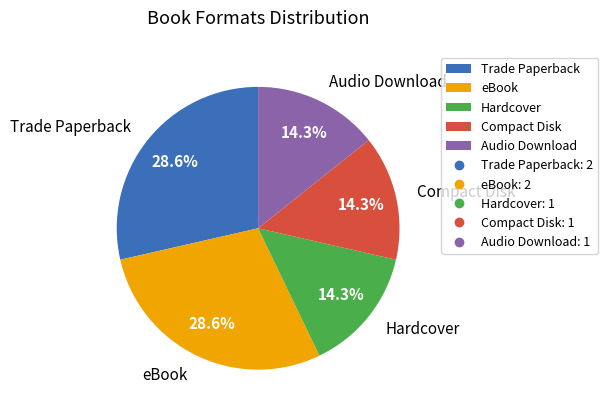

To the nearest percent, what portion does eBook represent?

29%